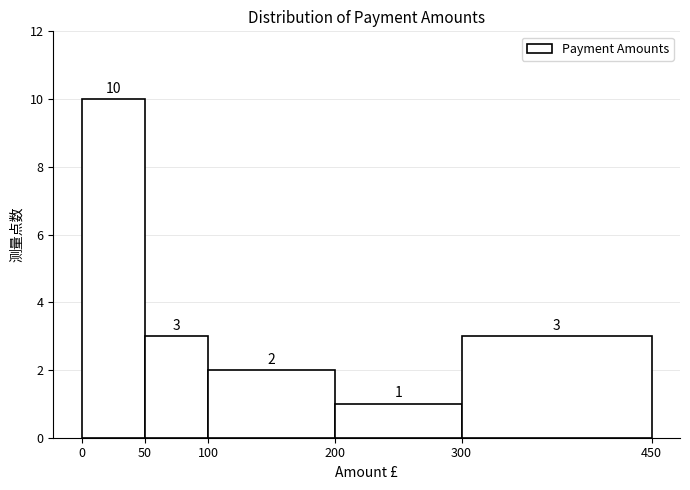

What is the height of the bar covering 0 to 50 on the x-axis?

10